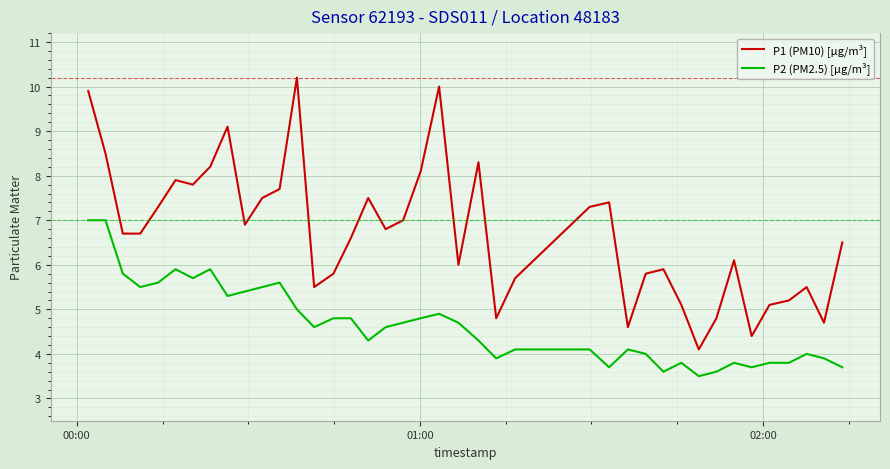

Which series has the widest spread of values?

P1 (PM10) [µg/m³]